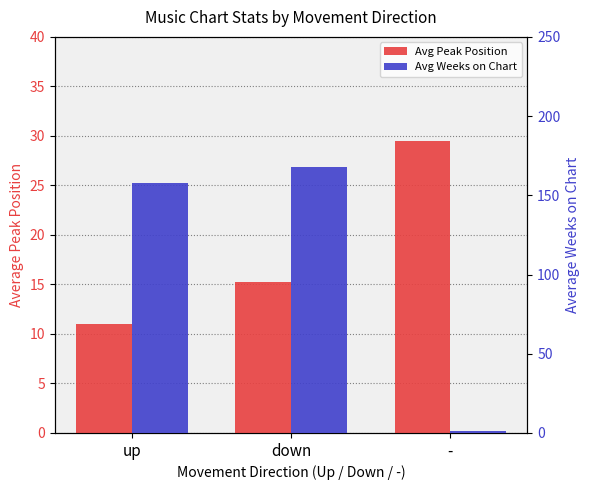

Which category has the lowest value in the Avg Peak Position series?

up